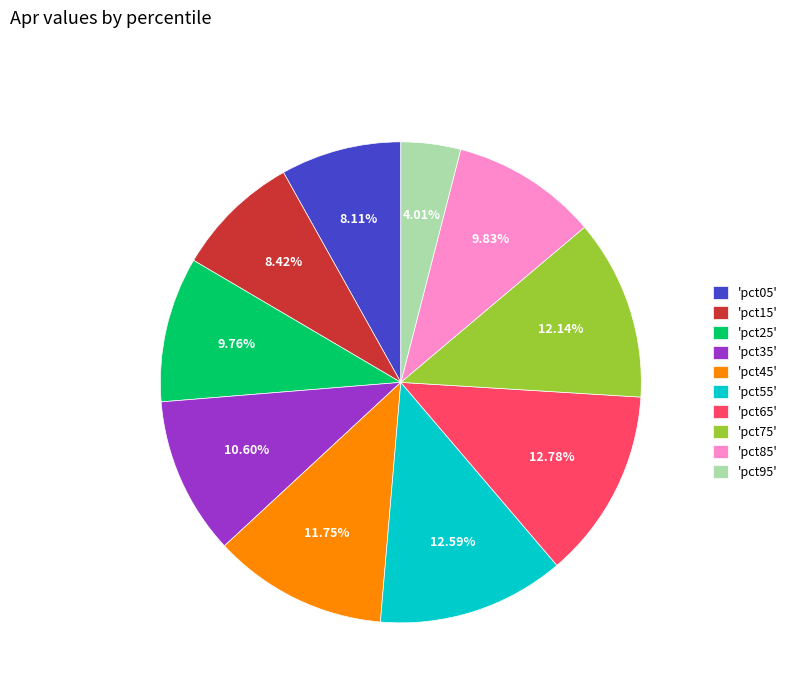

Which has a higher value, 'pct95' or 'pct65'?

'pct65'